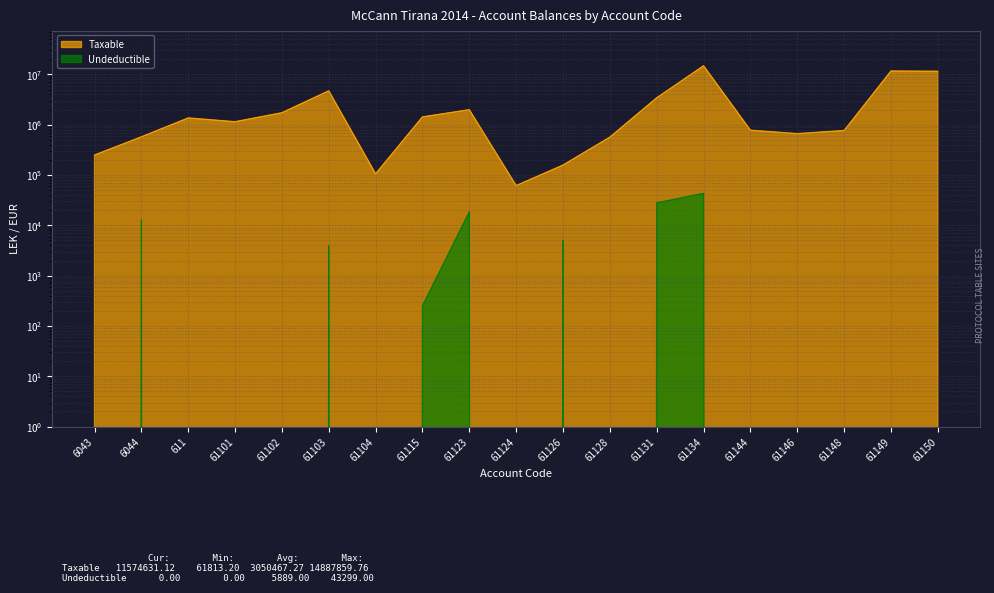

True or false: Taxable has more than 2 interior local peaks.

True